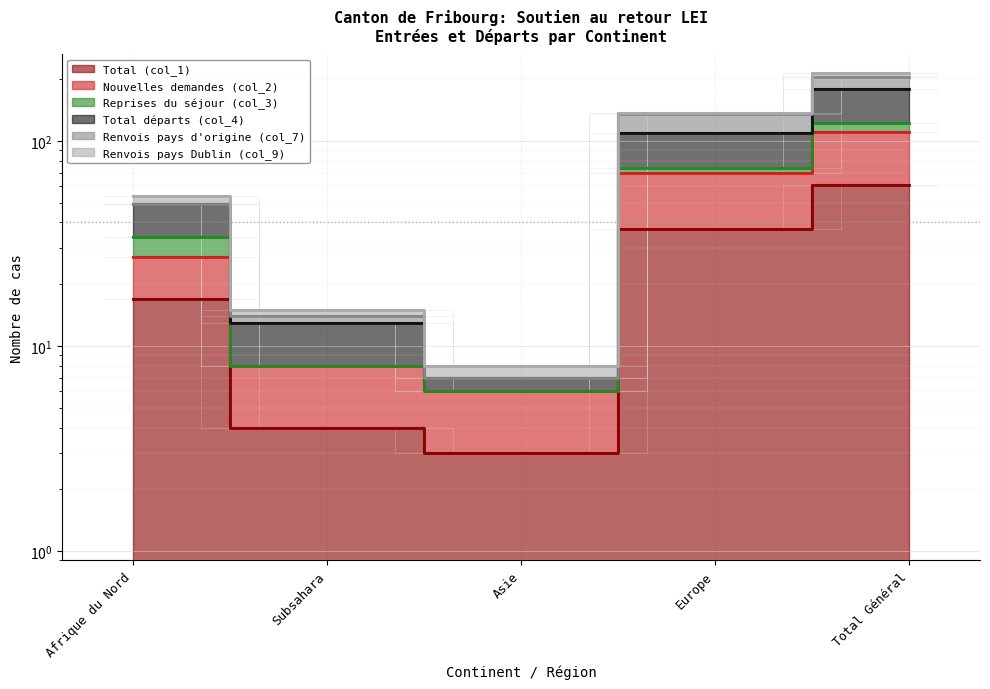

What is the average value of the Total (col_1) series?

24